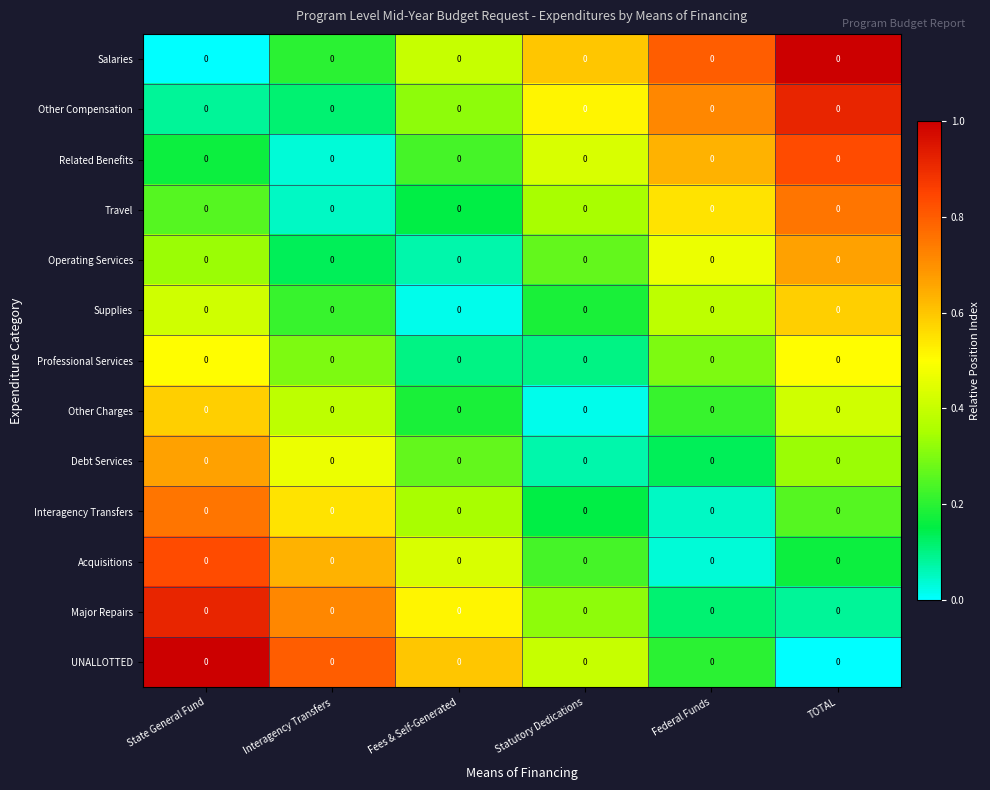

Which label corresponds to the largest value in the chart?

TOTAL